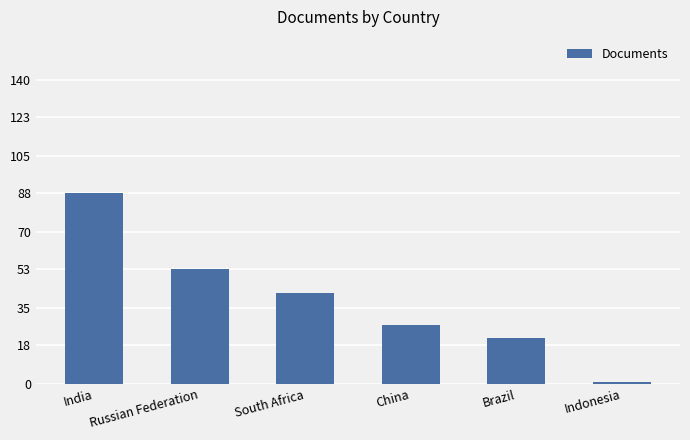

True or false: the data shows 36 at Brazil.

False